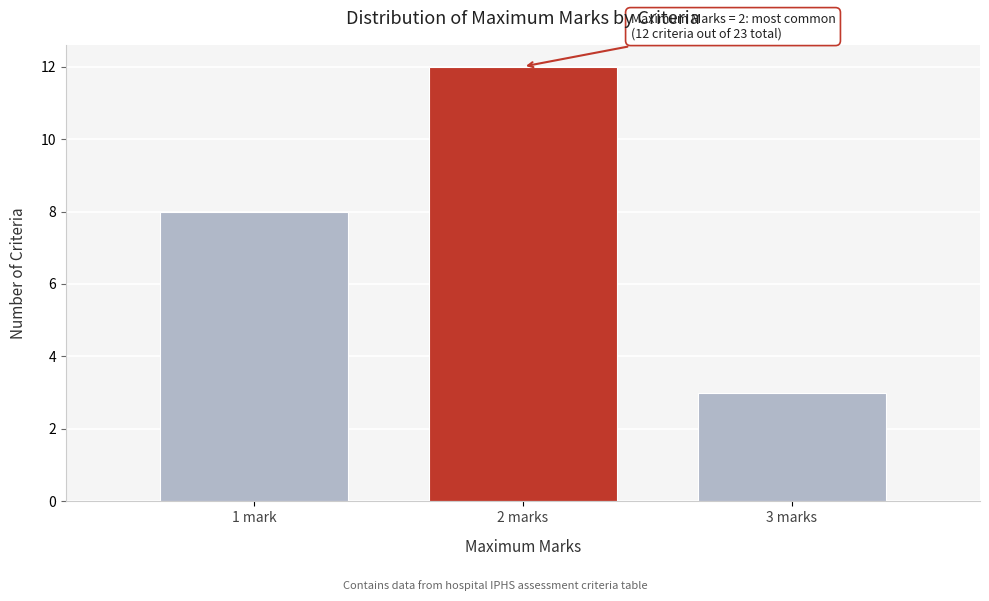

Reading left to right, list all the values displayed in this chart.

1 mark=8	2 marks=12	3 marks=3